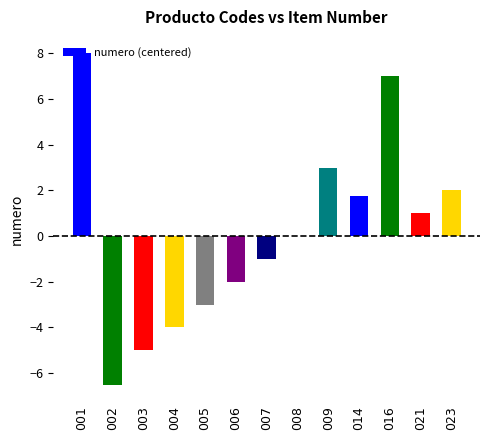

The value at 021 is 1.0. True or false?

True